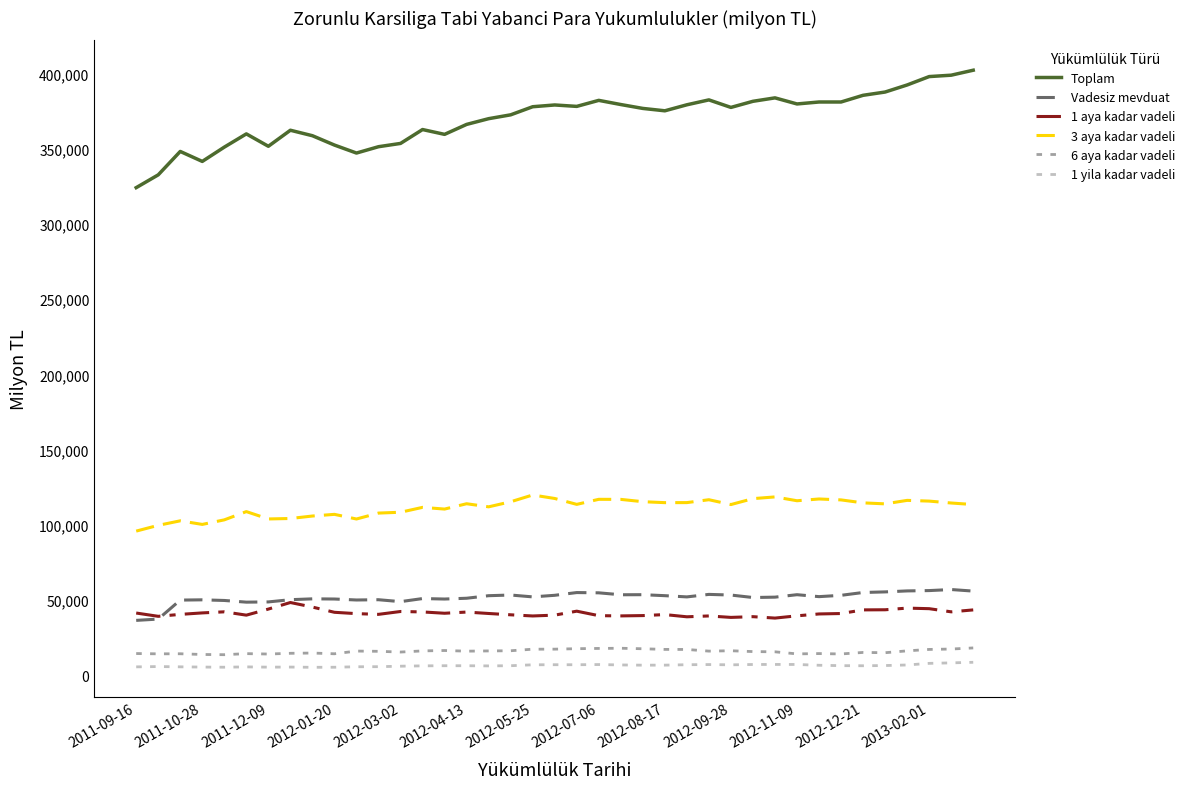

True or false: 3 aya kadar vadeli and 1 aya kadar vadeli cross at least once.

False